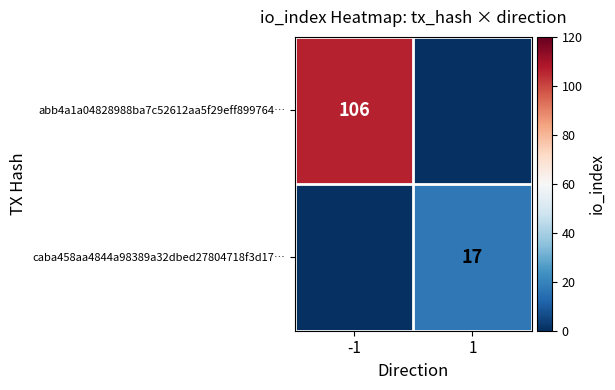

The caba458aa4844a98389a32dbed27804718f3d17… series shows 17 at 1. True or false?

True